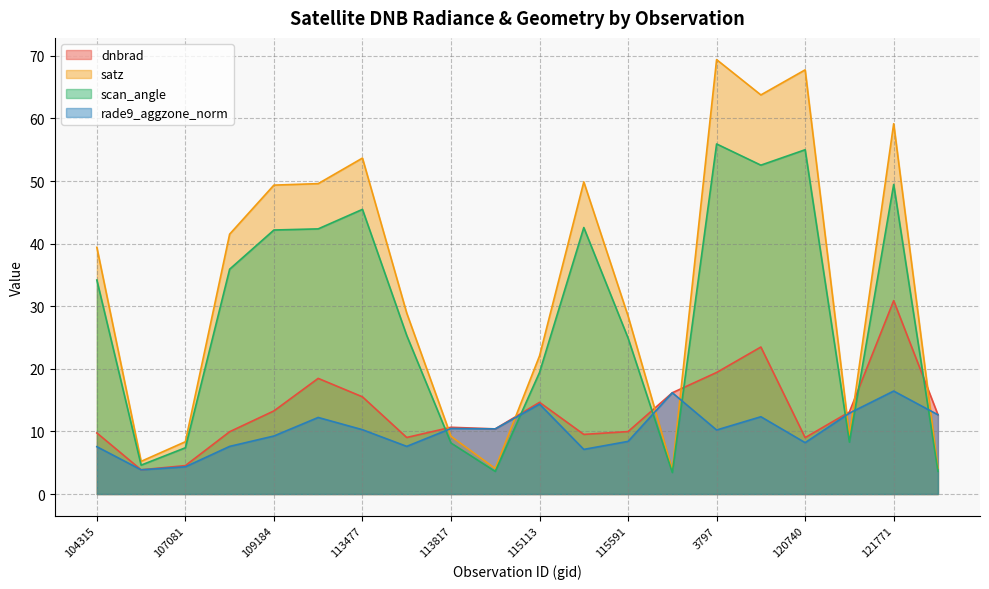

The value of dnbrad at 119873 is 23.5. True or false?

True